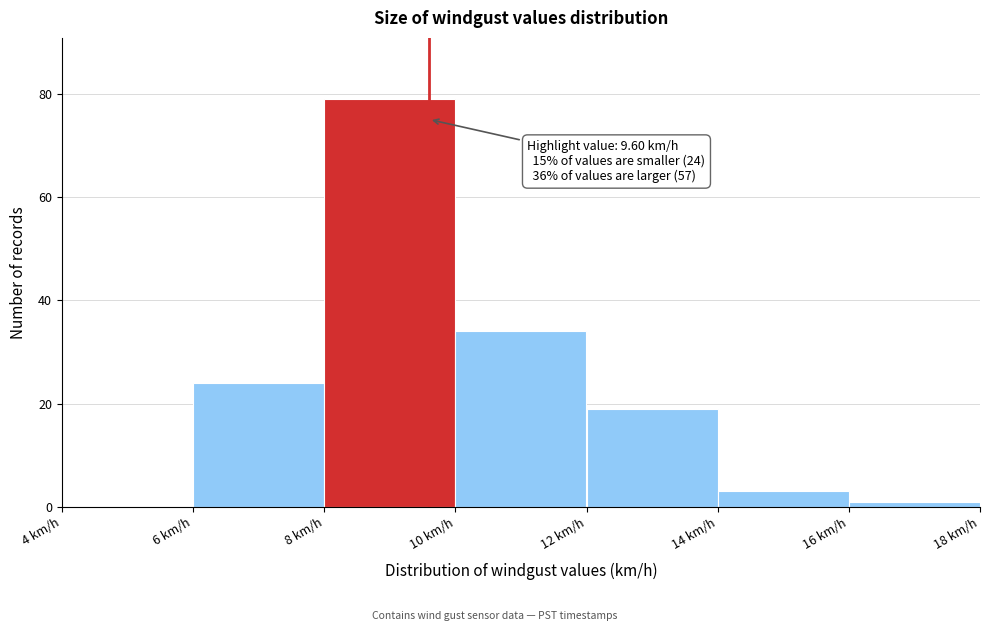

Over which range of the x-axis is the bar tallest?

8 to 10